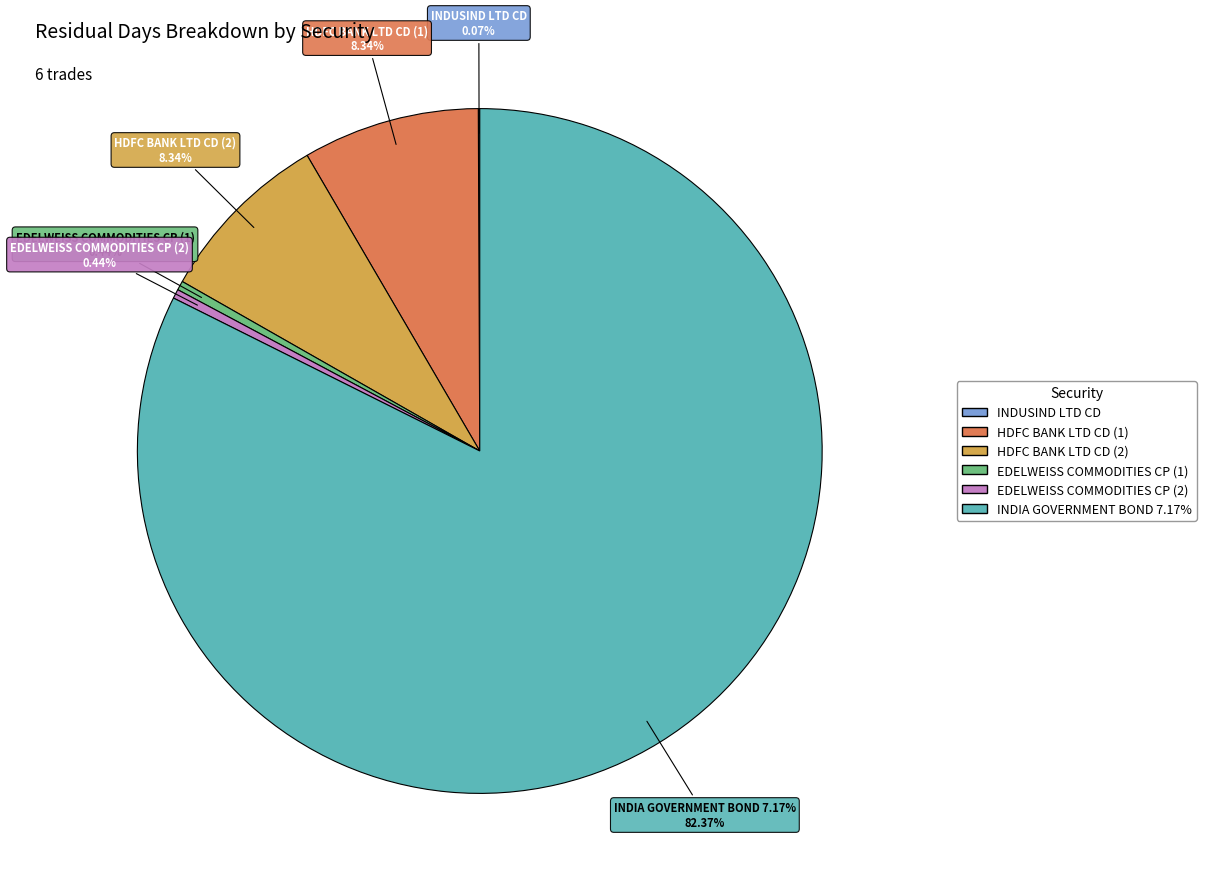

What is the majority slice?

INDIA GOVERNMENT BOND 7.17%